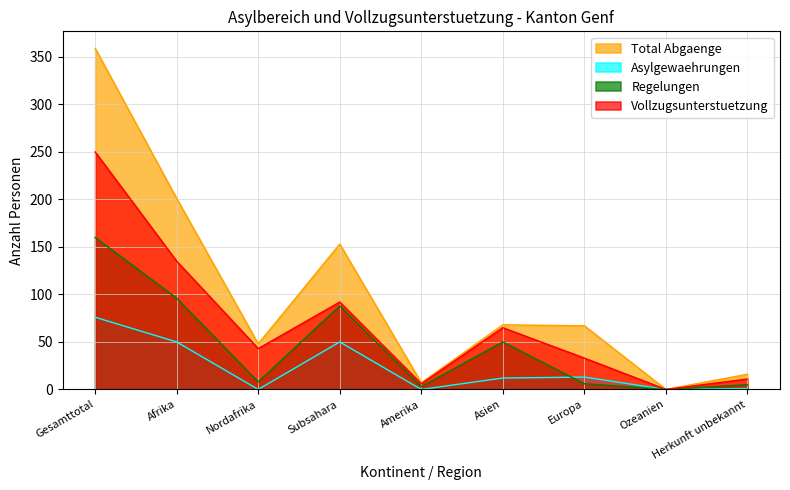

What are all the series names shown in the legend?

Total Abgaenge, Asylgewaehrungen, Regelungen, Vollzugsunterstuetzung